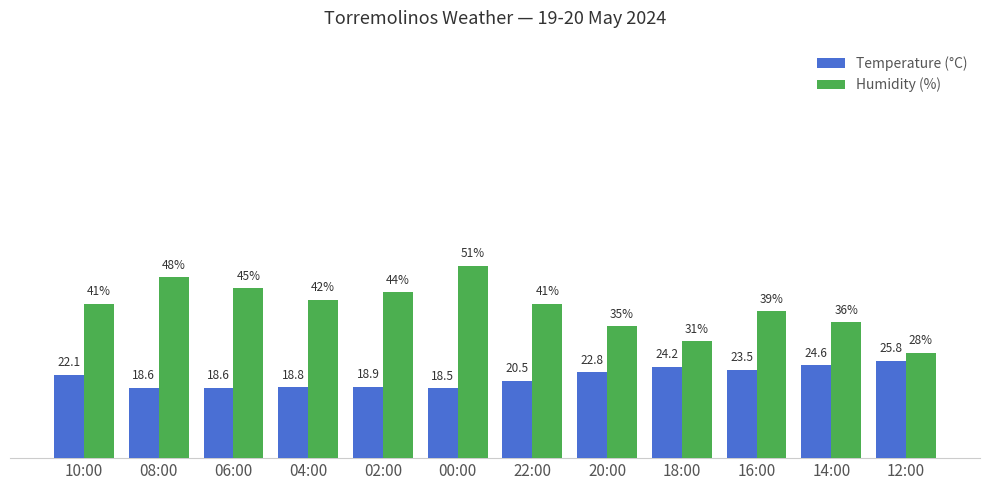

Where is Temperature (°C) nearest to the value 22?

10:00